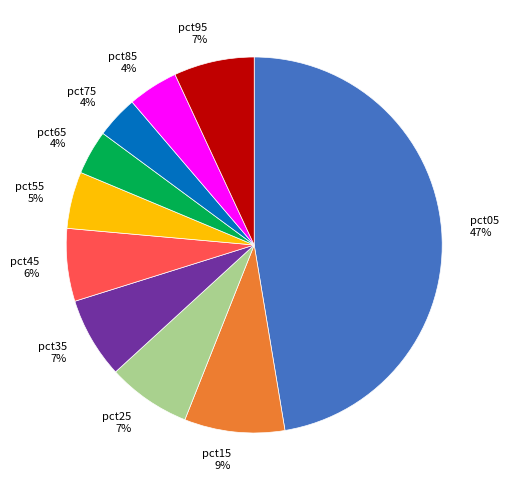

To the nearest percent, what percentage of the pie is pct15?

9%